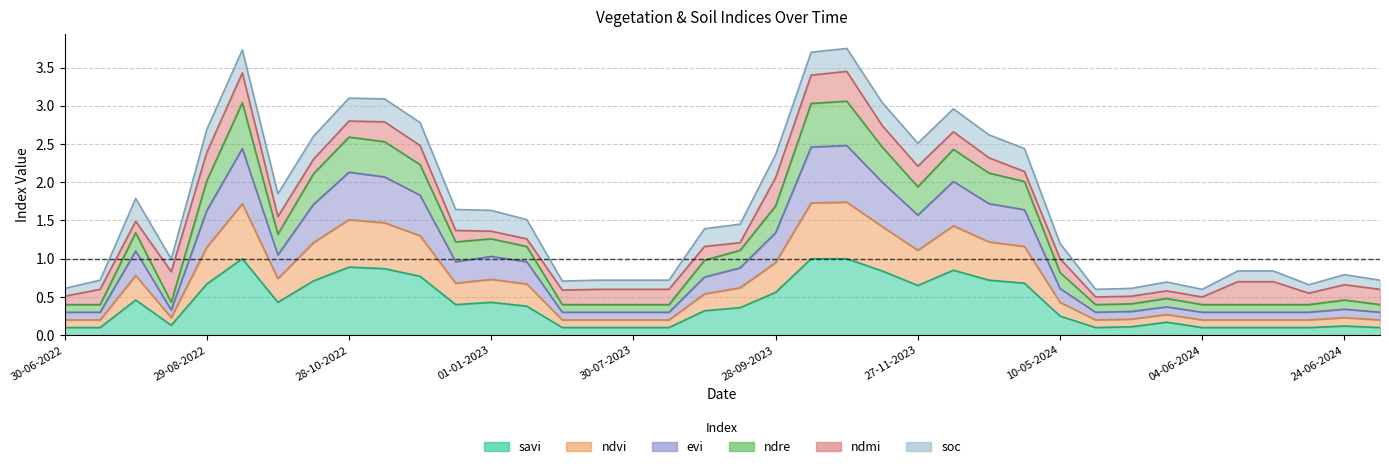

True or false: evi and savi intersect in this chart.

False